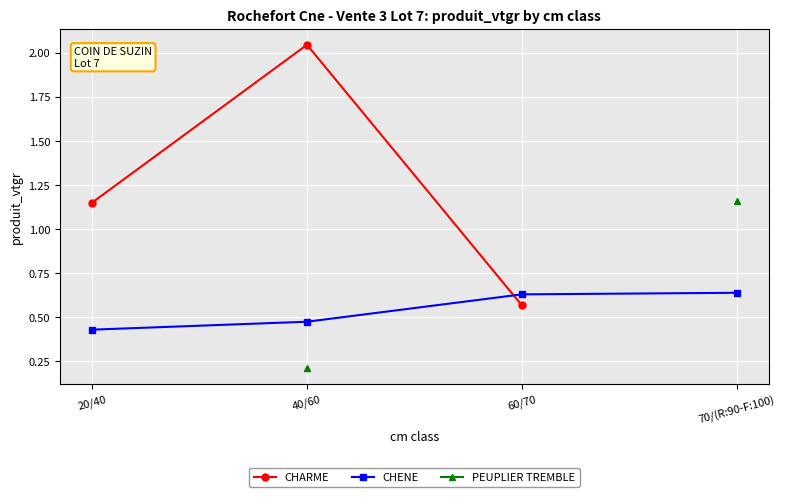

Between 20/40 and 40/60, which is larger?

40/60